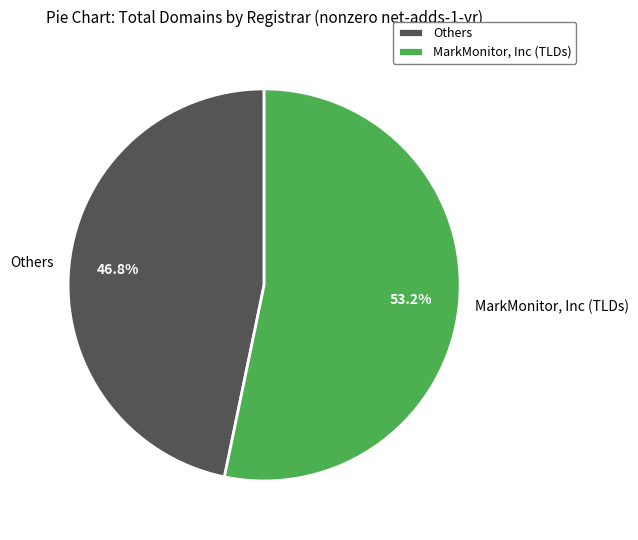

Count the number of slices in the pie.

2